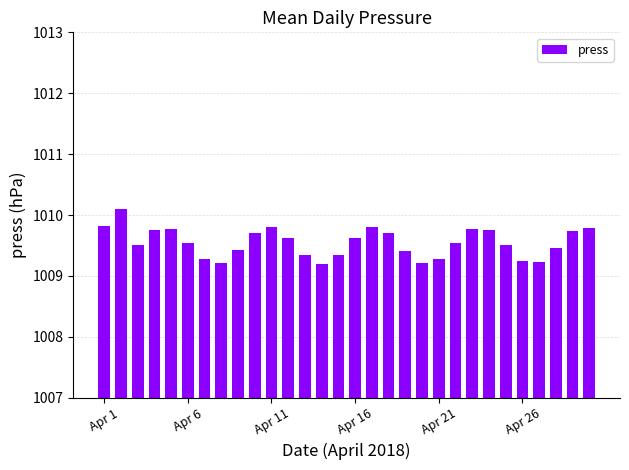

What is the average value?

1009.5